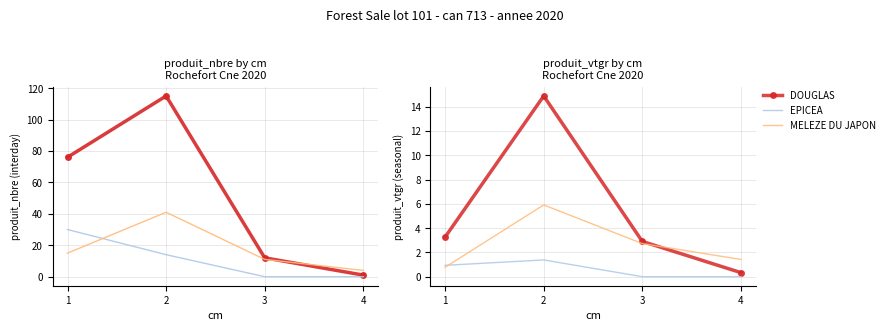

Which series changed the most between 2 and 3?

DOUGLAS